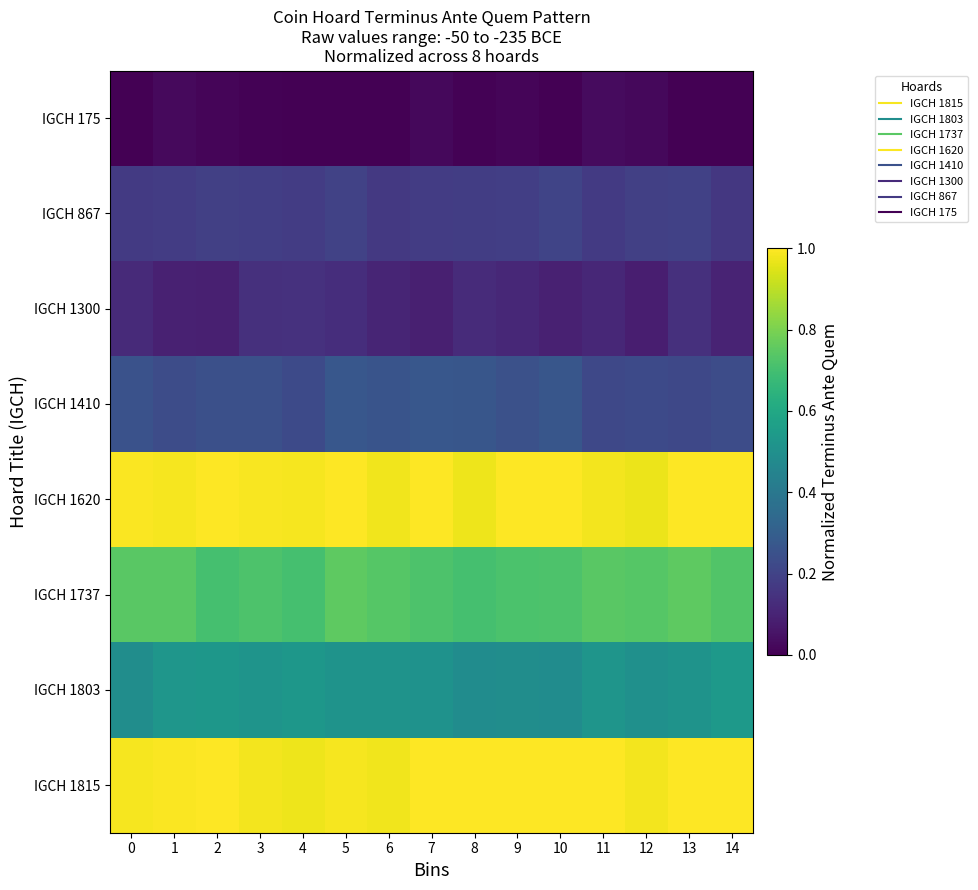

Reading left to right, transcribe all the data shown in this chart.

IGCH 1815: 0=1.0	1=1.0	2=1.0	3=1.0	4=1.0	5=1.0	6=1.0	7=1.0	8=1.0	9=1.0	10=1.0	11=1.0	12=1.0	13=1.0	14=1.0
IGCH 1803: 0=0.5	1=0.5	2=0.5	3=0.5	4=0.5	5=0.5	6=0.5	7=0.5	8=0.5	9=0.5	10=0.5	11=0.5	12=0.5	13=0.5	14=0.5
IGCH 1737: 0=0.7	1=0.7	2=0.7	3=0.7	4=0.7	5=0.8	6=0.7	7=0.7	8=0.7	9=0.7	10=0.7	11=0.7	12=0.7	13=0.8	14=0.7
IGCH 1620: 0=1.0	1=1.0	2=1.0	3=1.0	4=1.0	5=1.0	6=1.0	7=1.0	8=1.0	9=1.0	10=1.0	11=1.0	12=1.0	13=1.0	14=1.0
IGCH 1410: 0=0.3	1=0.2	2=0.2	3=0.2	4=0.2	5=0.3	6=0.3	7=0.3	8=0.3	9=0.2	10=0.3	11=0.2	12=0.2	13=0.2	14=0.2
IGCH 1300: 0=0.1	1=0.1	2=0.1	3=0.1	4=0.1	5=0.1	6=0.1	7=0.1	8=0.1	9=0.1	10=0.1	11=0.1	12=0.1	13=0.1	14=0.1
IGCH 867: 0=0.2	1=0.2	2=0.2	3=0.2	4=0.2	5=0.2	6=0.2	7=0.2	8=0.2	9=0.2	10=0.2	11=0.2	12=0.2	13=0.2	14=0.2
IGCH 175: 0=0.0	1=0.0	2=0.0	3=0.0	4=0.0	5=0.0	6=0.0	7=0.0	8=0.0	9=0.0	10=0.0	11=0.0	12=0.0	13=0.0	14=0.0